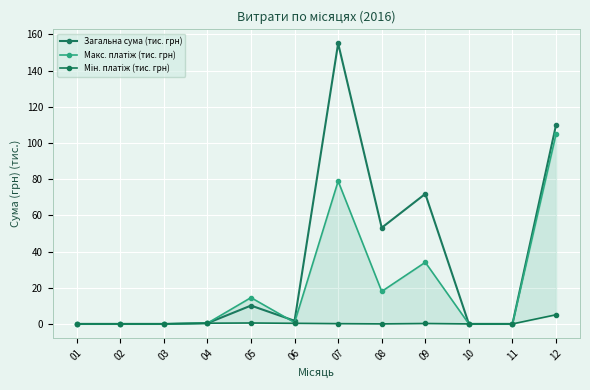

What are all the series names shown in the legend?

Загальна сума (тис. грн), Макс. платіж (тис. грн), Мін. платіж (тис. грн)